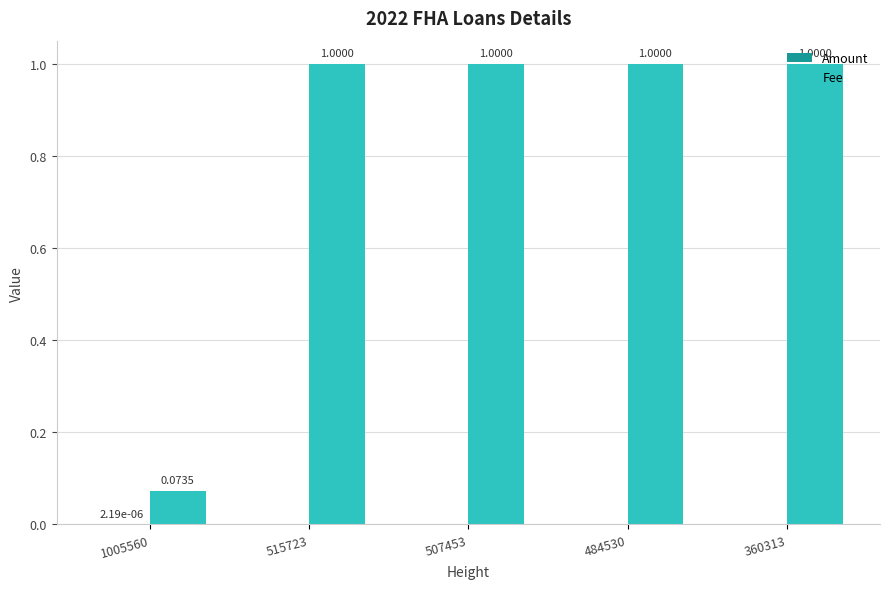

Between 1005560 and 484530, which series saw the biggest shift?

Fee